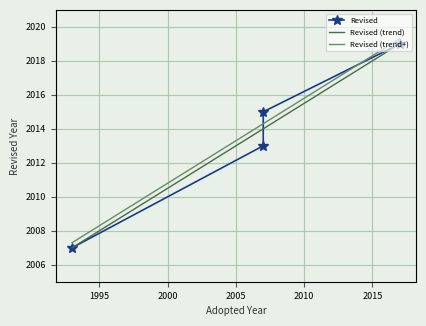

Reading right to left, transcribe all the data shown in this chart.

2017=2019	2007=2015	2007=2013	1993=2007